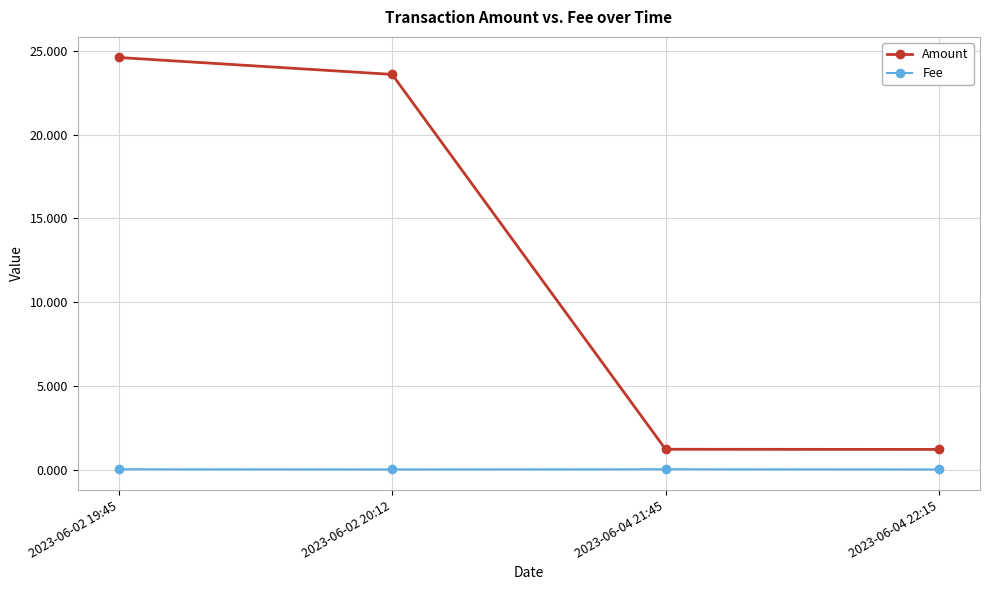

Which category has the highest value in the Amount series?

2023-06-02 19:45